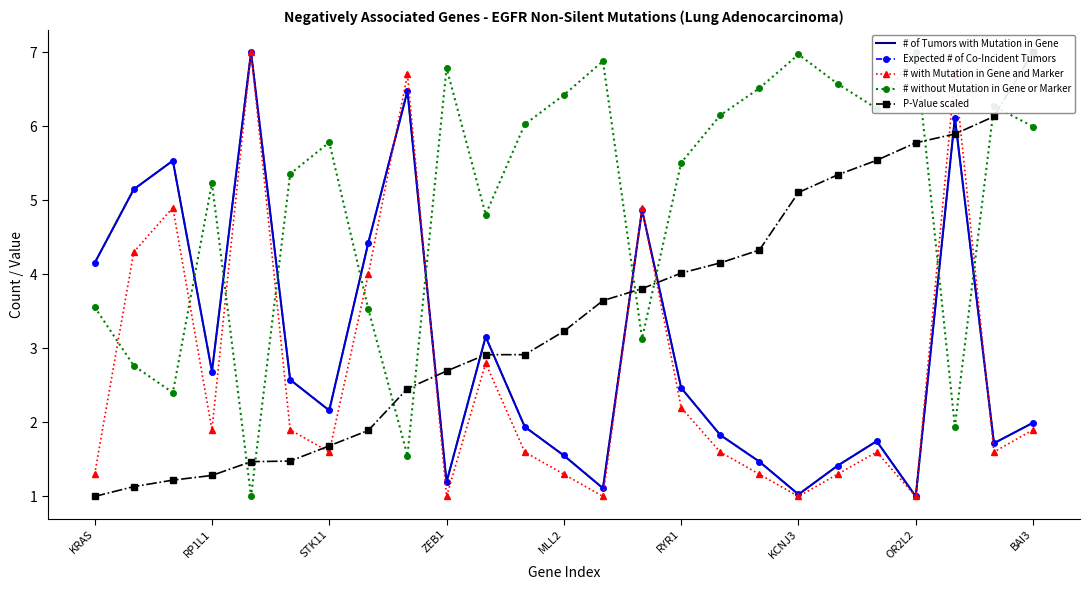

The value of Expected # of Co-Incident Tumors at OR2L2 is 1.8. True or false?

False